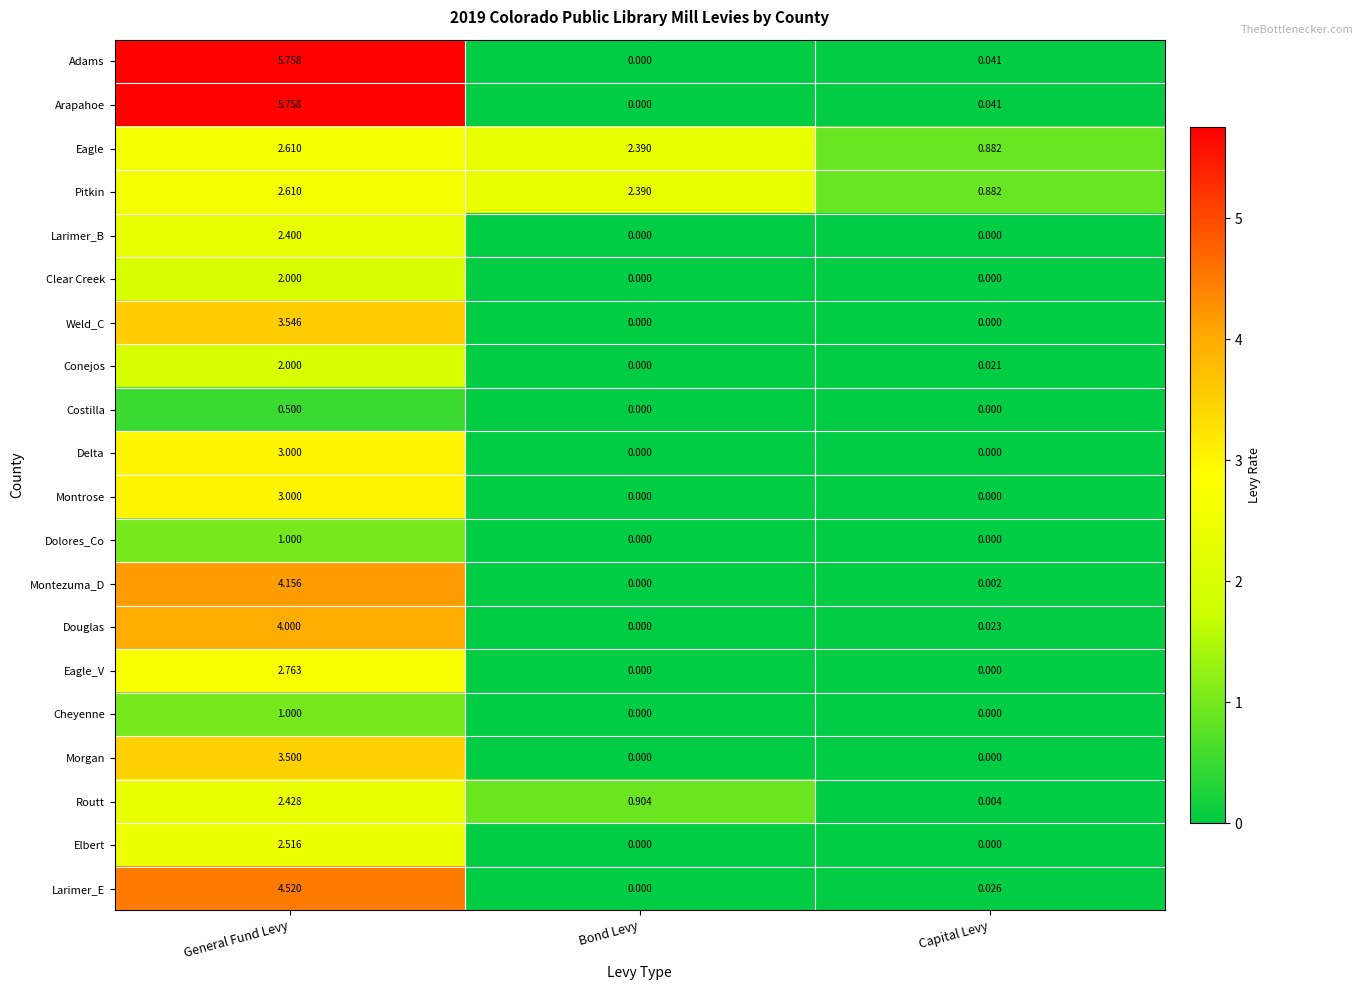

At which label is Montezuma_D closest to 2?

Capital Levy